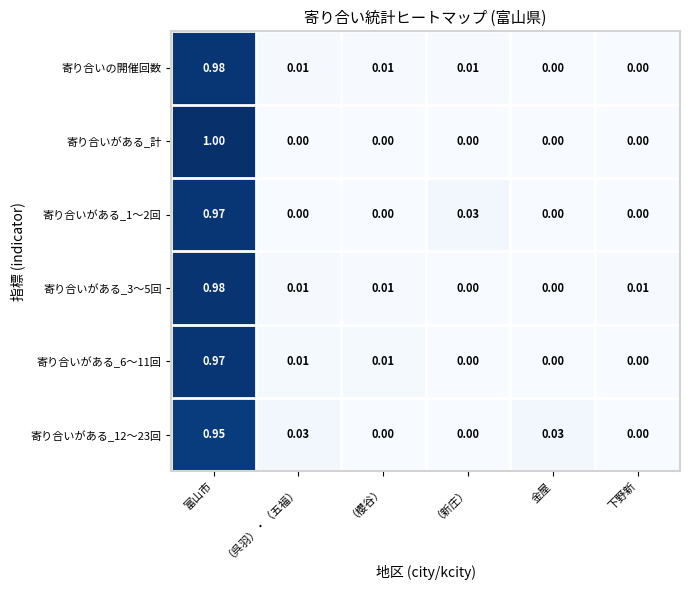

Is the value of 寄り合いがある_12～23回 at 金屋 greater than the value of 寄り合いの開催回数 at （新庄）?

Yes